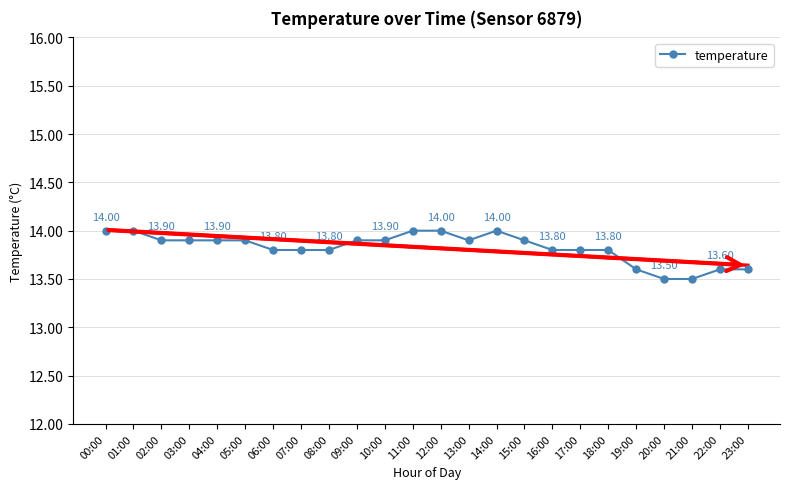

Between 03:00 and 00:00, which is larger?

00:00